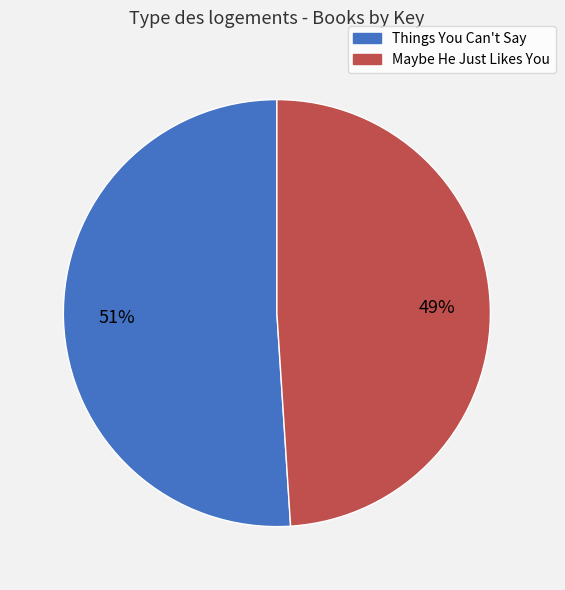

What is the largest slice in the pie chart?

Things You Can't Say